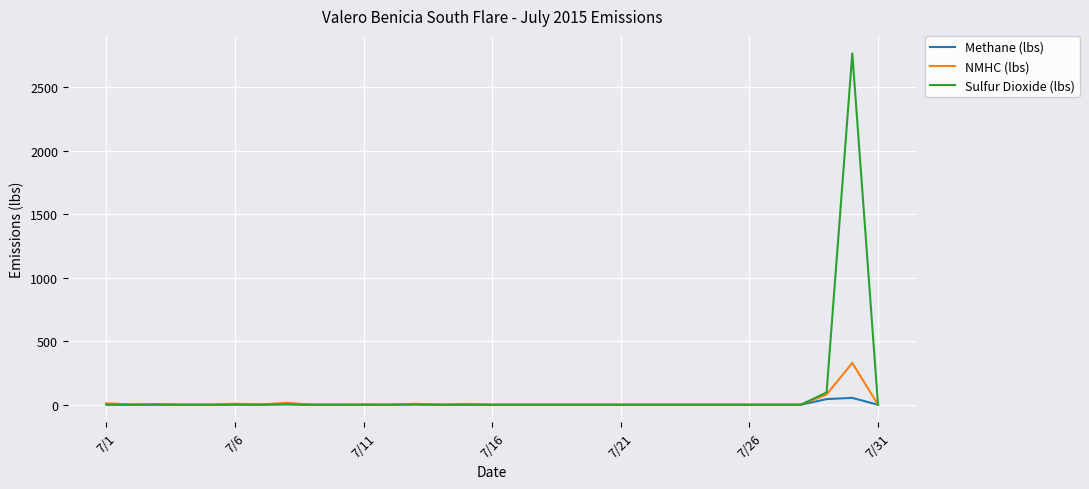

What is the maximum value for Sulfur Dioxide (lbs)?

2763.5